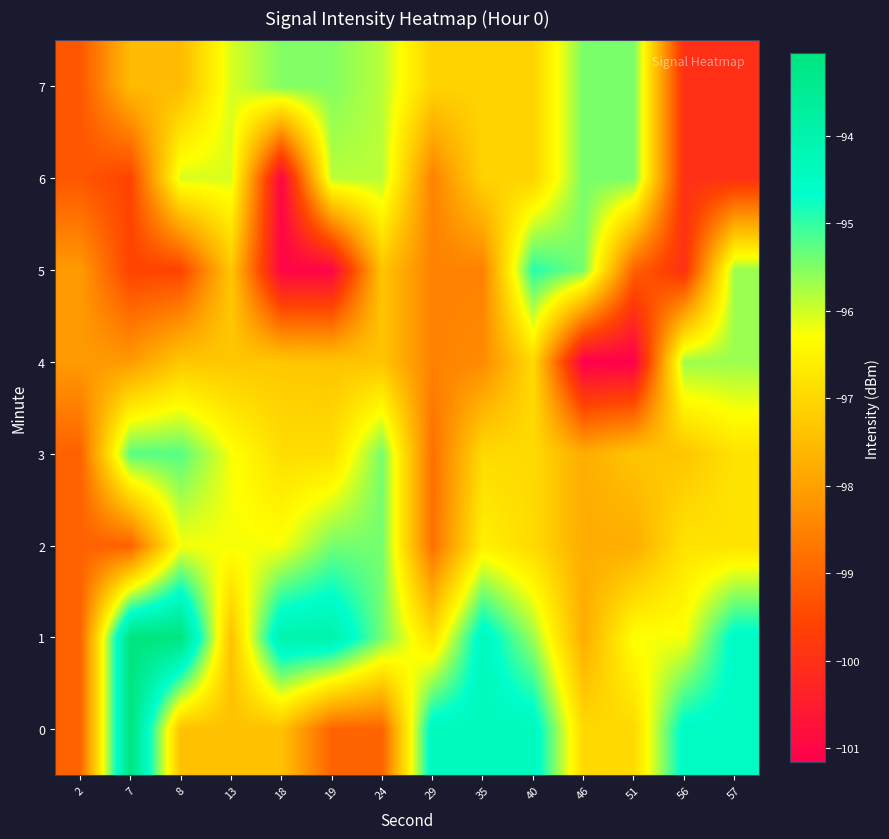

Which series has the largest total across all categories?

row_1